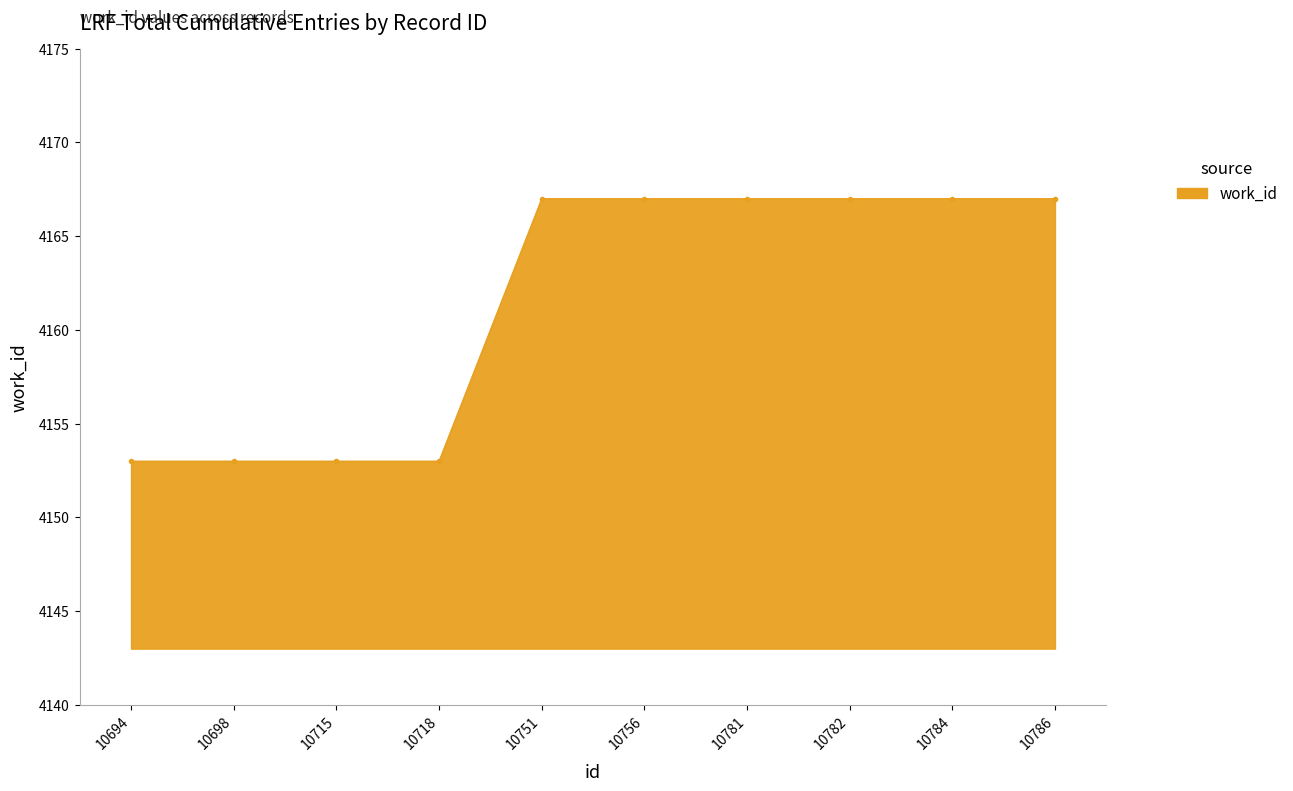

Does the chart have visible grid lines?

No